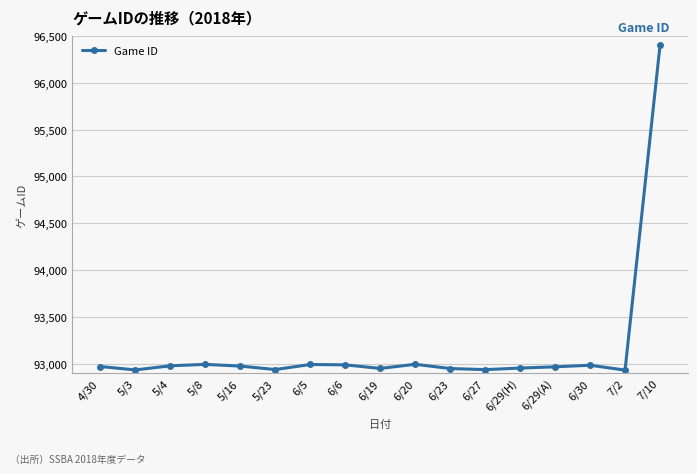

What is the ratio of the value at 5/4 to the value at 6/6?

1.0